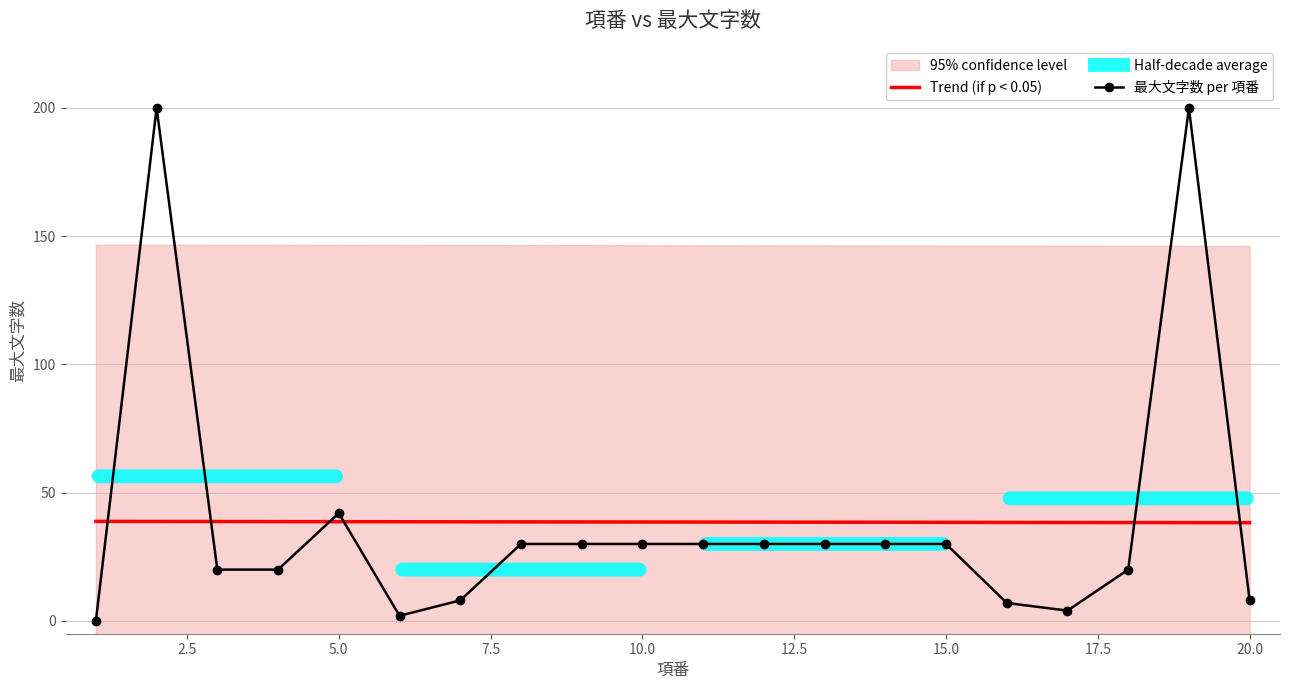

Reading left to right, transcribe all the data shown in this chart.

Trend (if p < 0.05): 38.8	38.8	38.7	38.7	38.7	38.7	38.6	38.6	38.6	38.6	38.5	38.5	38.5	38.5	38.4	38.4	38.4	38.4	38.3	38.3
最大文字数 per 項番: 0.0	200.0	20.0	20.0	42.0	2.0	8.0	30.0	30.0	30.0	30.0	30.0	30.0	30.0	30.0	7.0	4.0	20.0	200.0	8.0